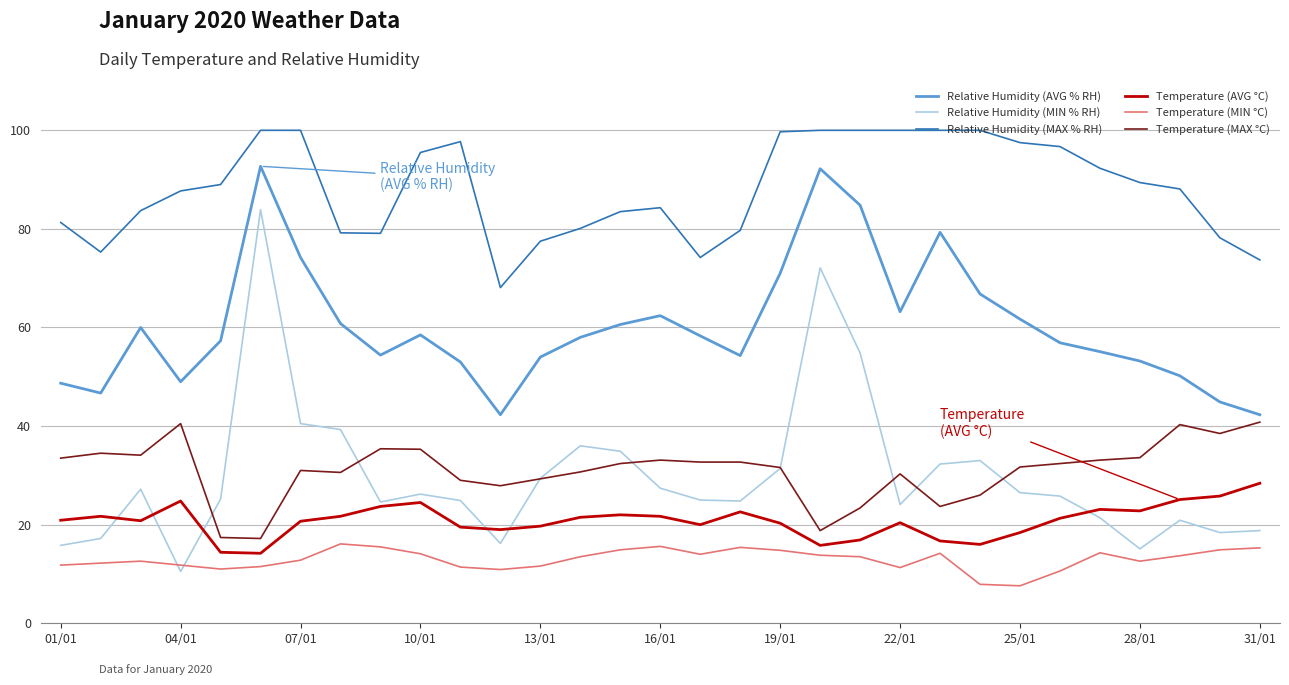

What are all the series names shown in the legend?

Relative Humidity (AVG % RH), Relative Humidity (MIN % RH), Relative Humidity (MAX % RH), Temperature (AVG °C), Temperature (MIN °C), Temperature (MAX °C)